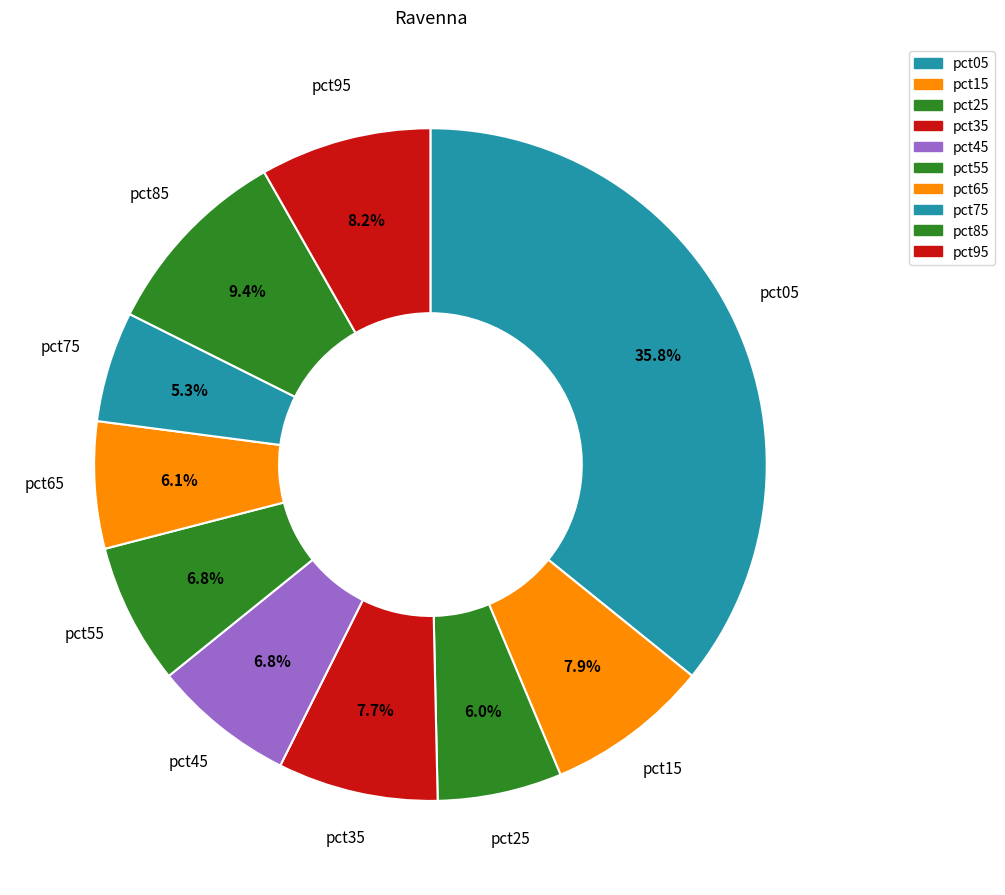

To the nearest percent, what is the combined percentage of pct75 and pct05?

41%